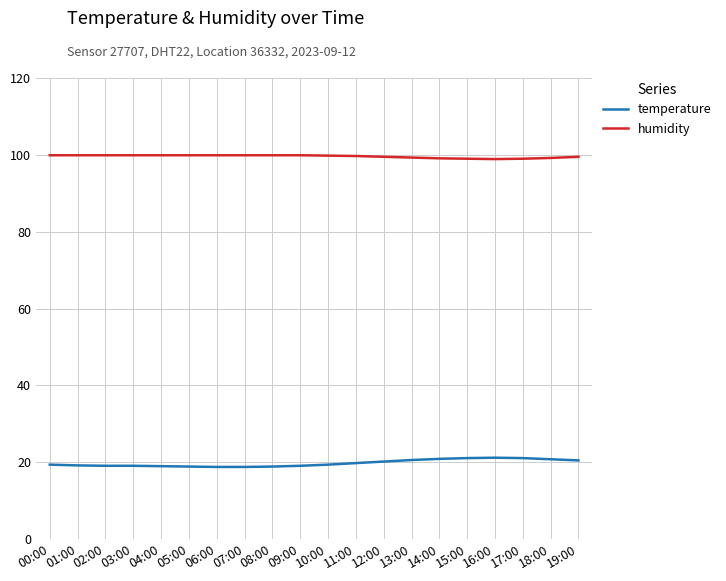

What is the total value across all series at 03:00?

119.0